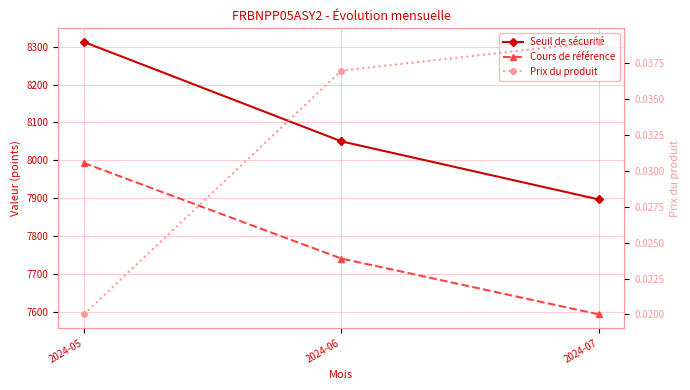

How many distinct data groups are displayed?

3